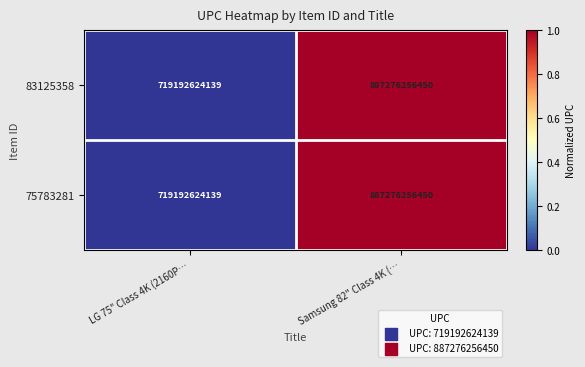

The value of 83125358 at LG 75" Class 4K (2160P… is 1261828628248. True or false?

False